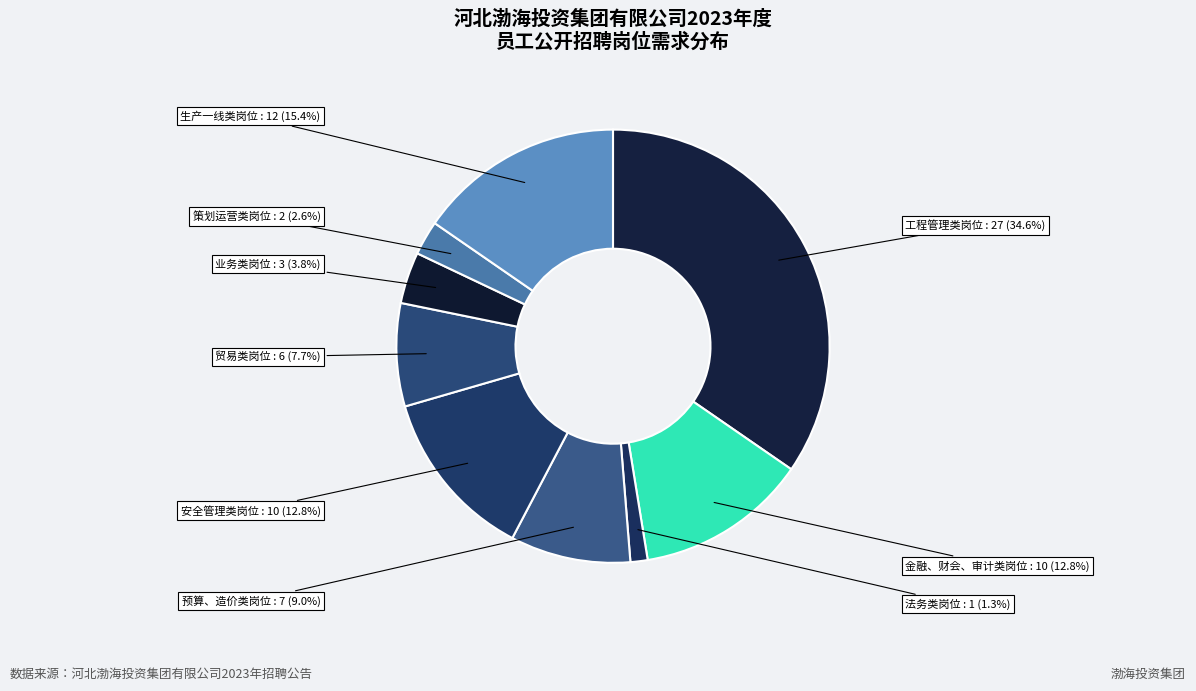

How many segments does this pie chart have?

9